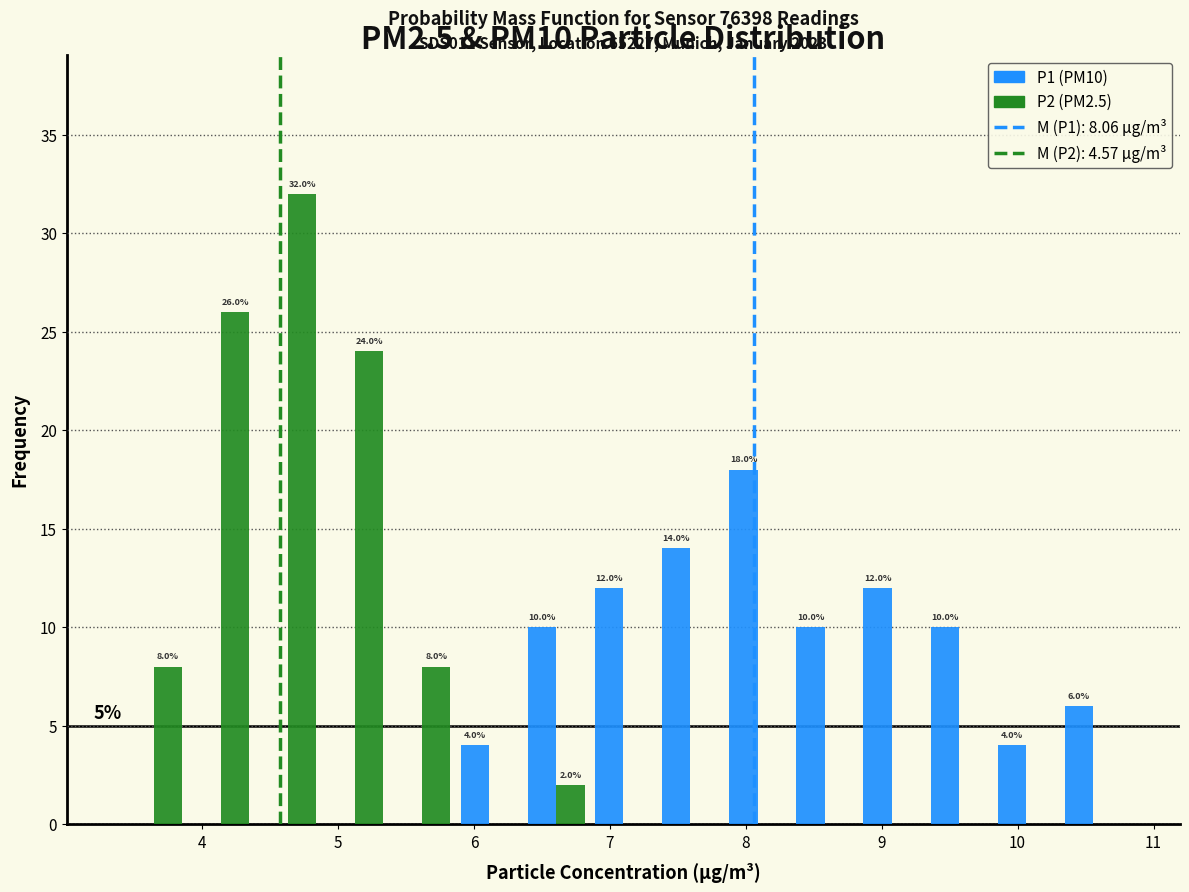

In the P2 (PM2.5) series, which range on the x-axis has the tallest bar?

4.4 to 4.9